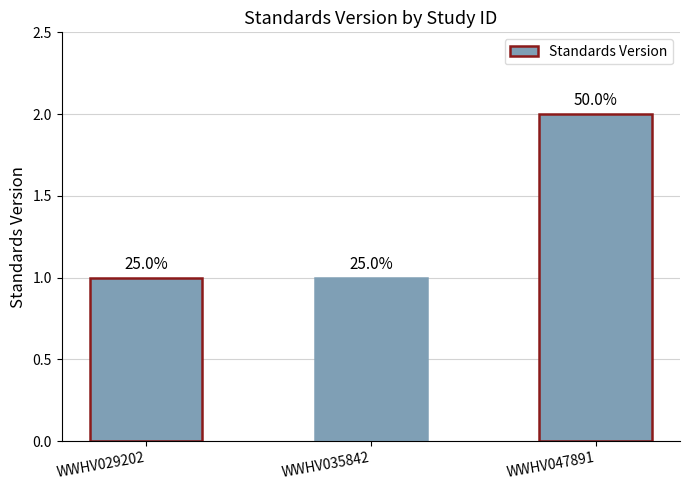

Are the bars horizontal?

No